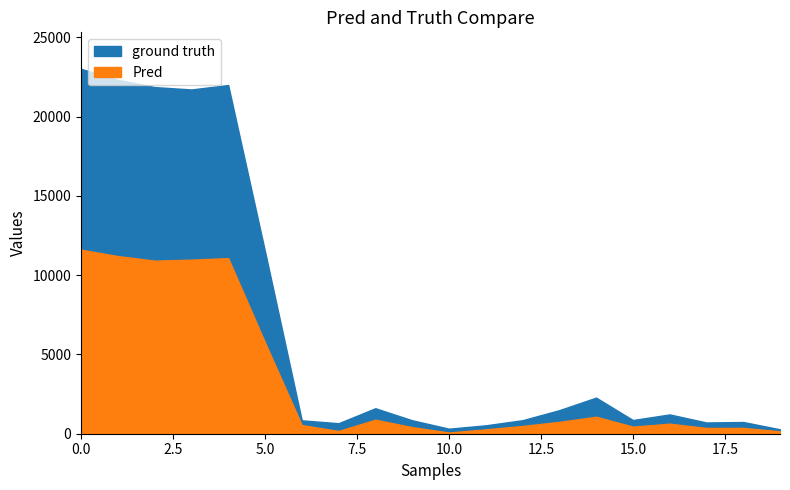

How many data points in ground truth are less than 1217?

10